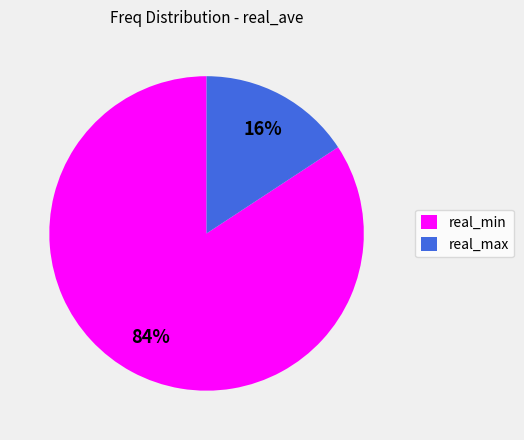

What percentage is the real_max slice, to the nearest percent?

16%